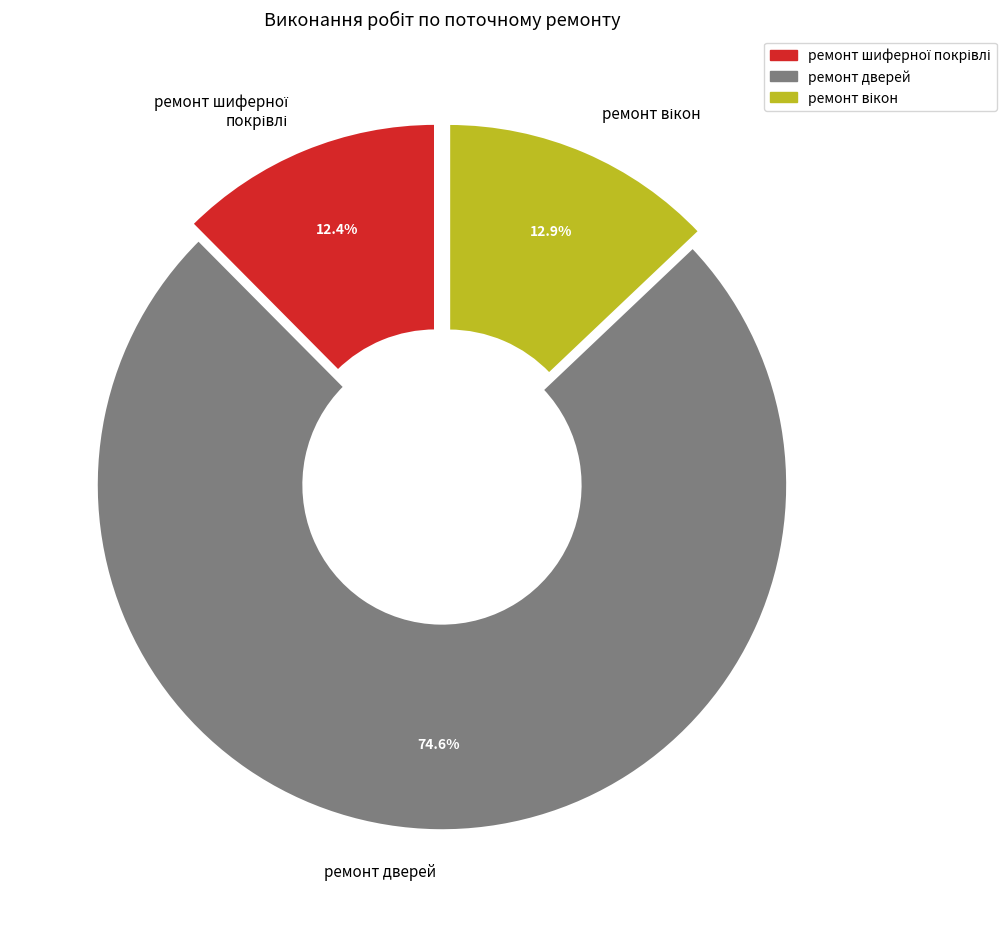

How many segments does this pie chart have?

3